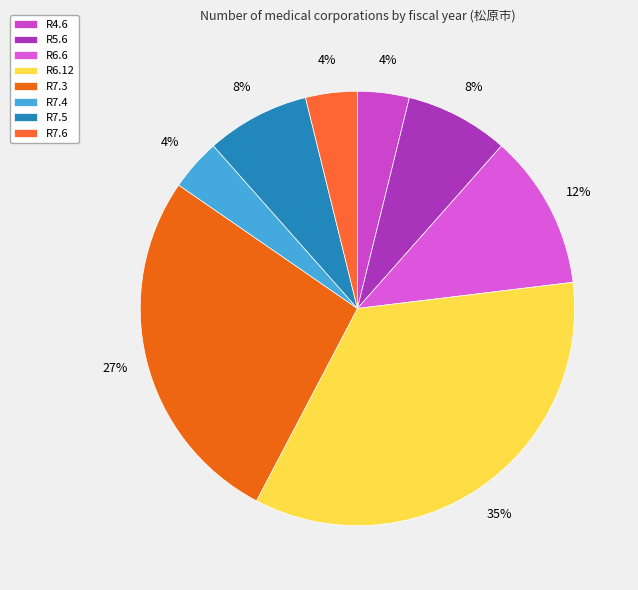

How many slices are in this pie chart?

8